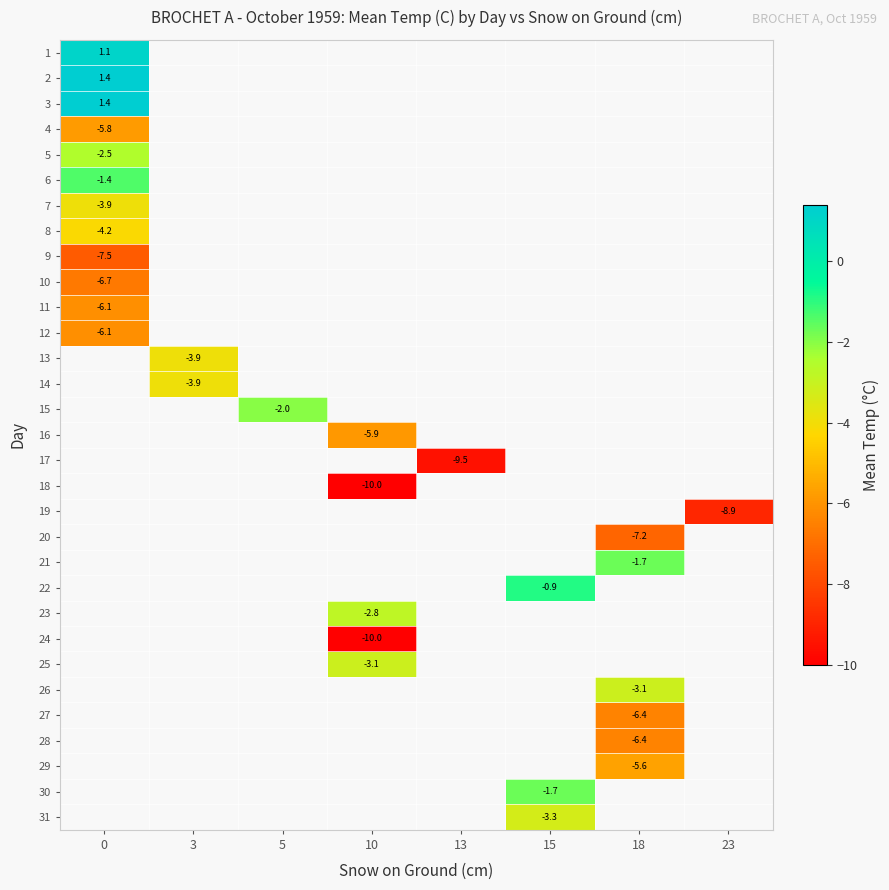

Between 18 and 13, which is larger?

13